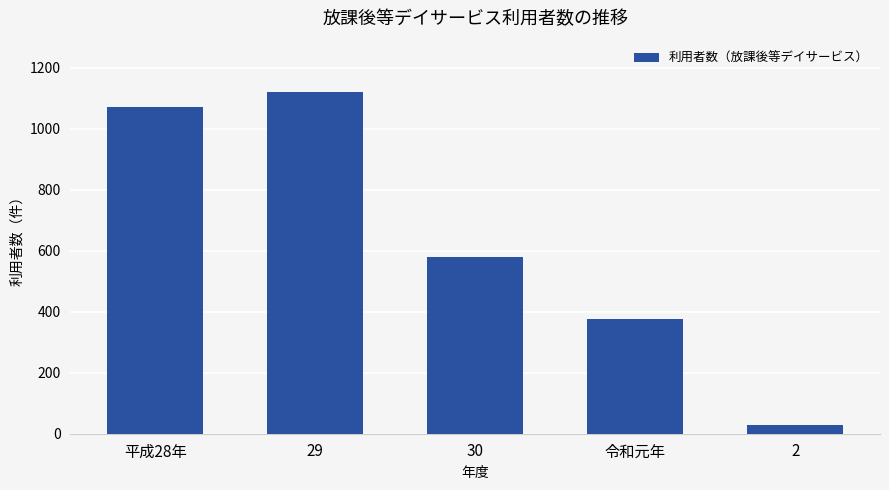

What is the difference between the maximum and second lowest values?

744